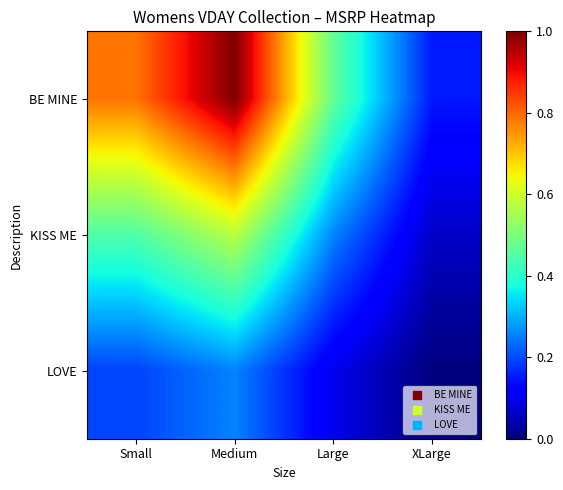

Rank the series at Small from highest to lowest value.

BE MINE, KISS ME, LOVE